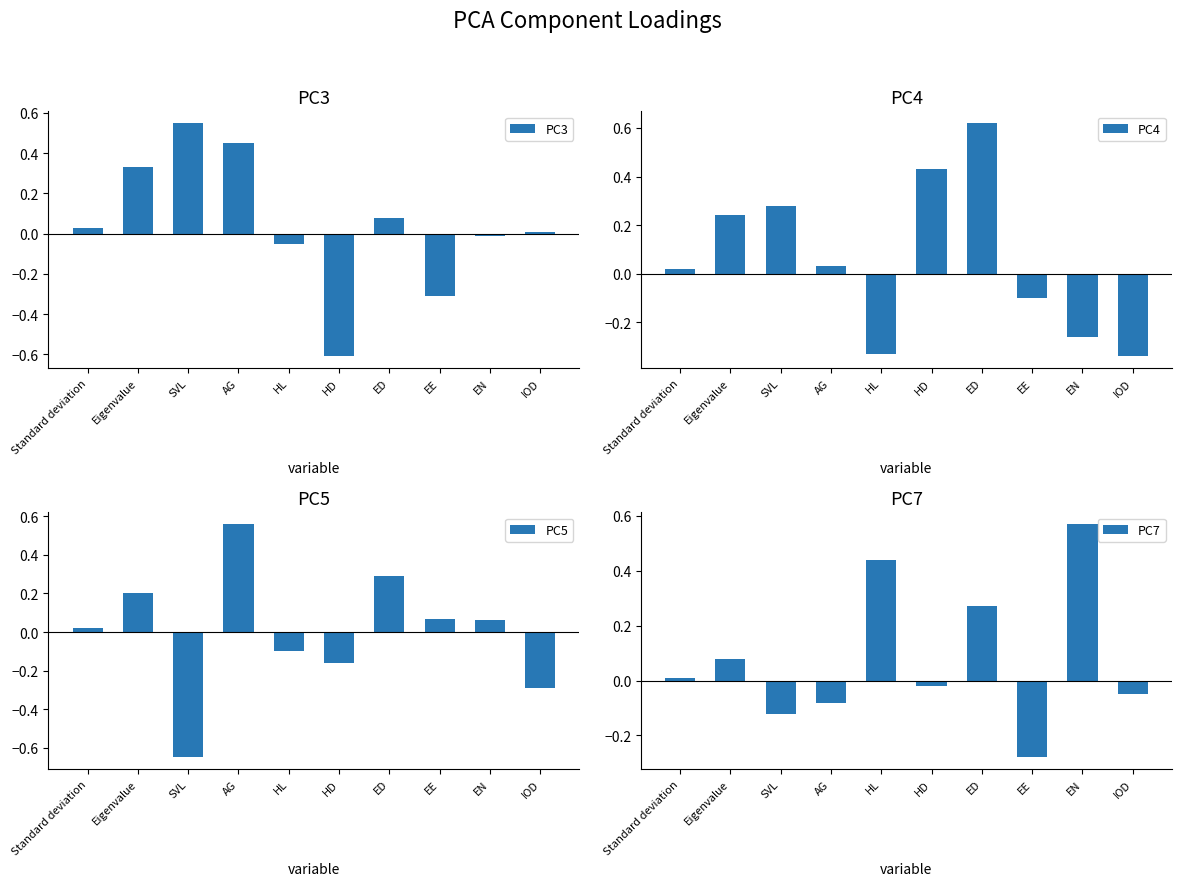

Where is PC4 nearest to the value 0?

Standard deviation